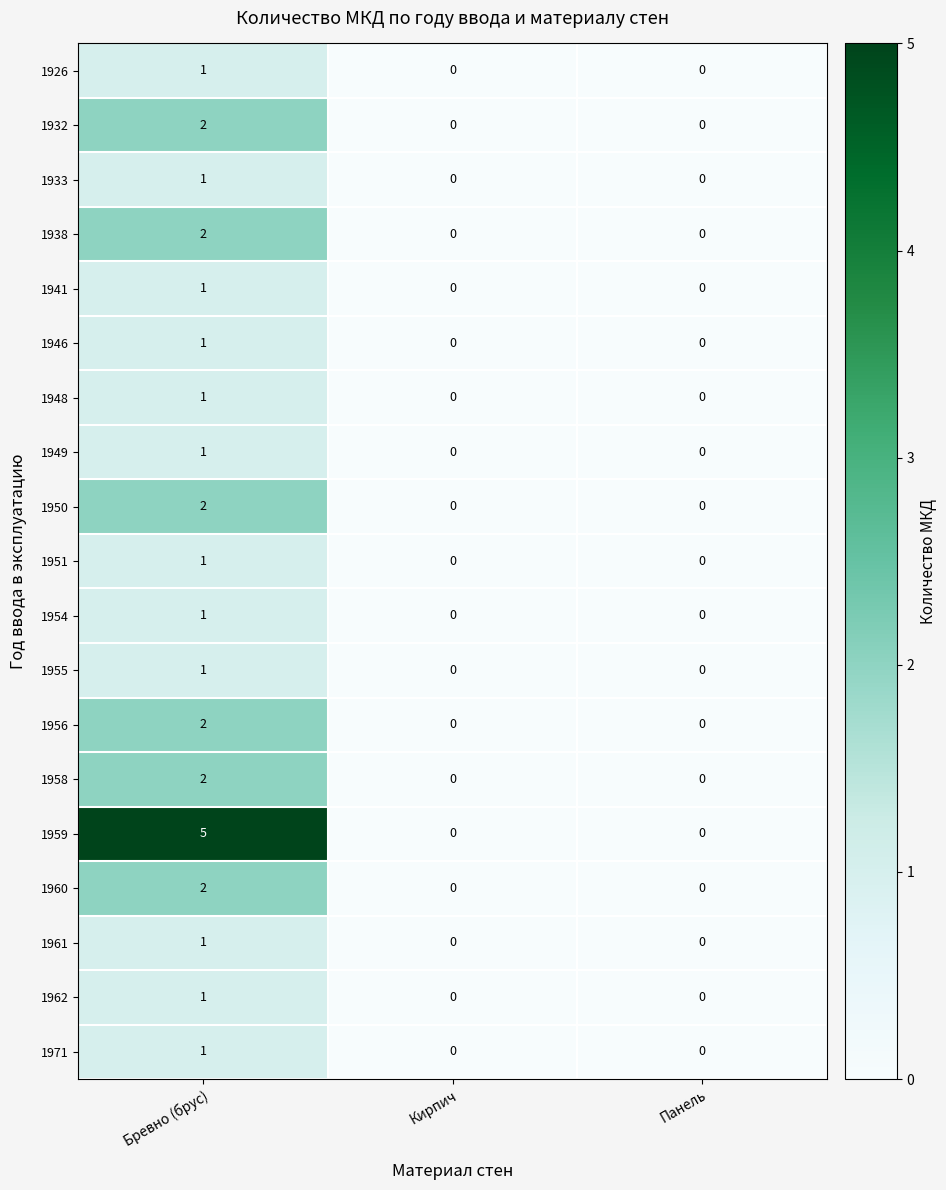

At which label does 1956 reach its peak?

Бревно (брус)